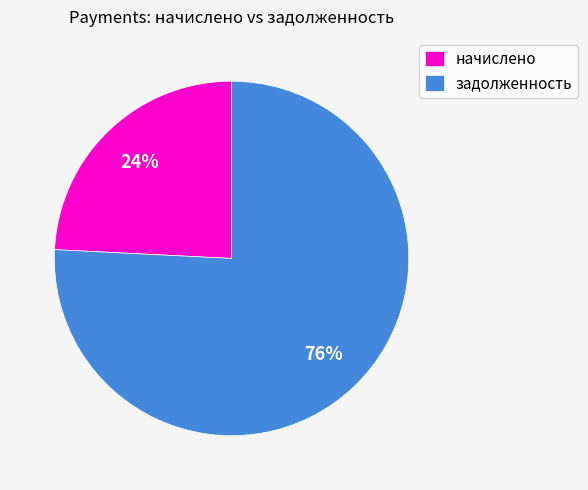

Count the number of slices in the pie.

2